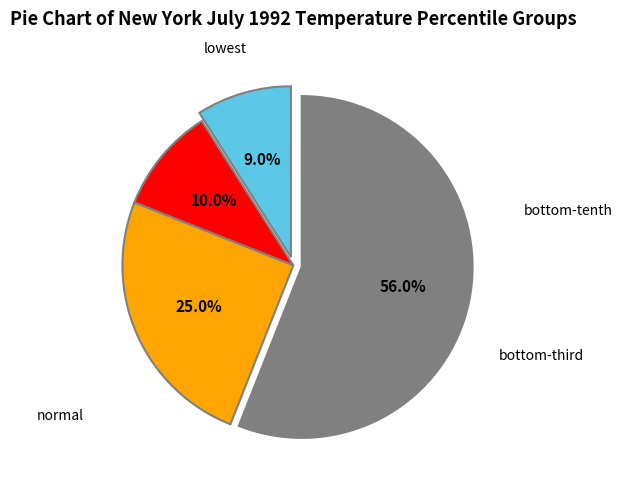

Is there a majority slice in this chart?

Yes